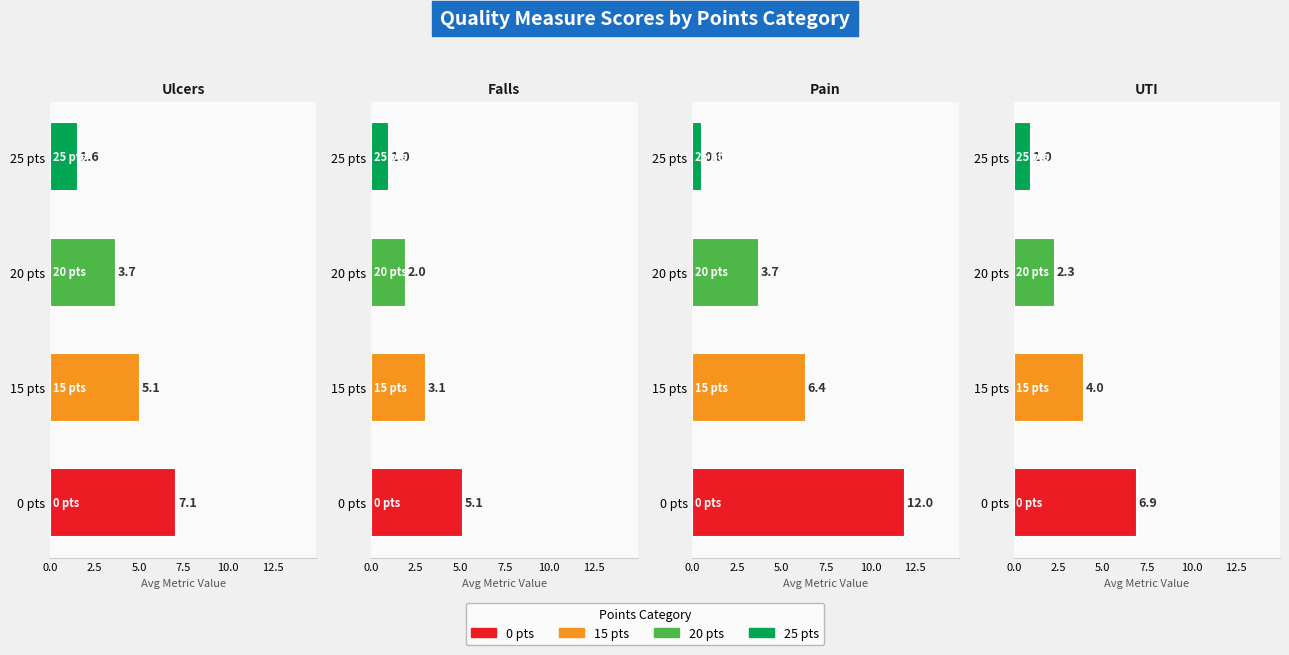

List the series in order of their overall mean, highest first.

Long Stay Pain, Long Stay Ulcers, Long Stay UTI, Long Stay Falls